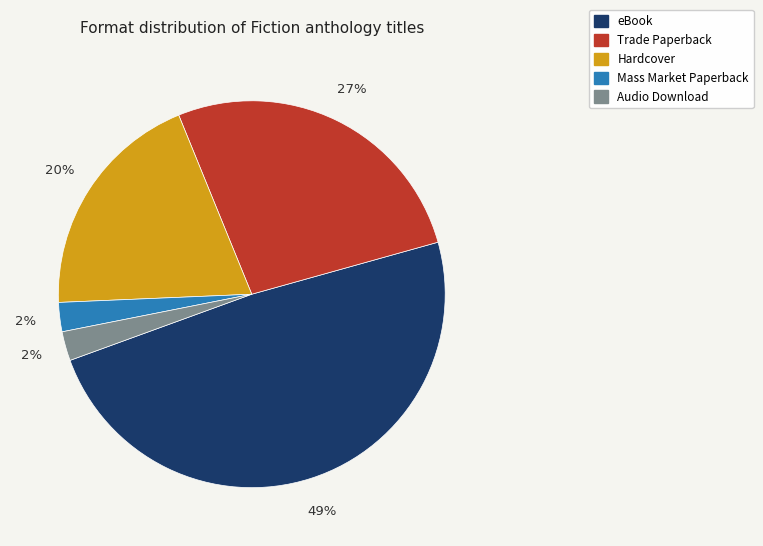

Does Trade Paperback represent more than half of the total?

No